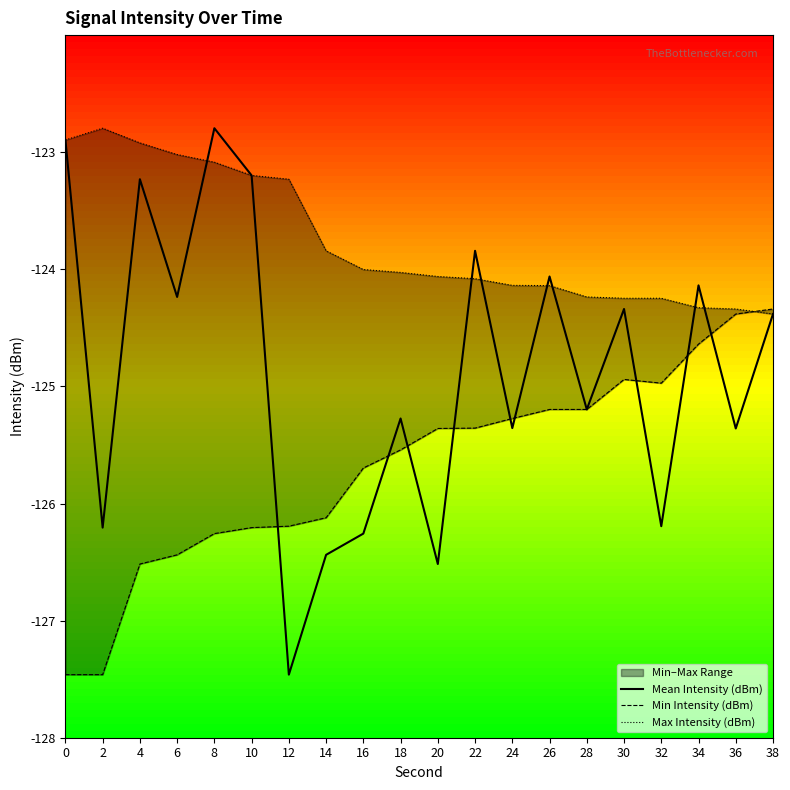

True or false: Min Intensity (dBm) and Mean Intensity (dBm) cross at least once.

True